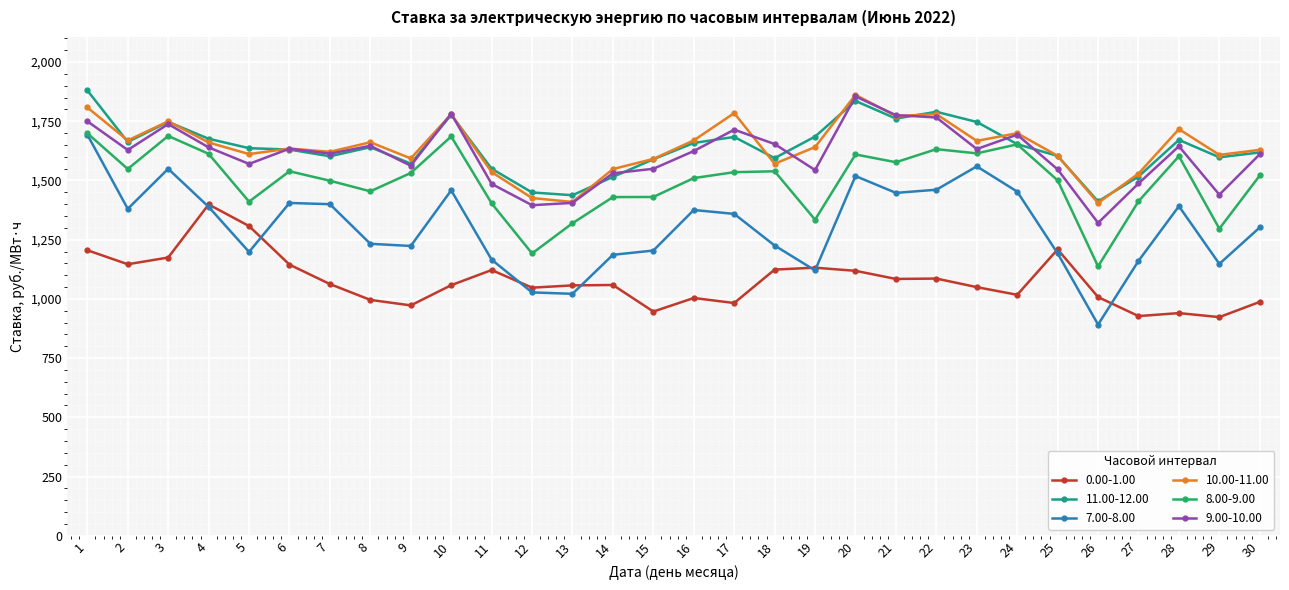

What is the total value across all series at 12?

7537.5